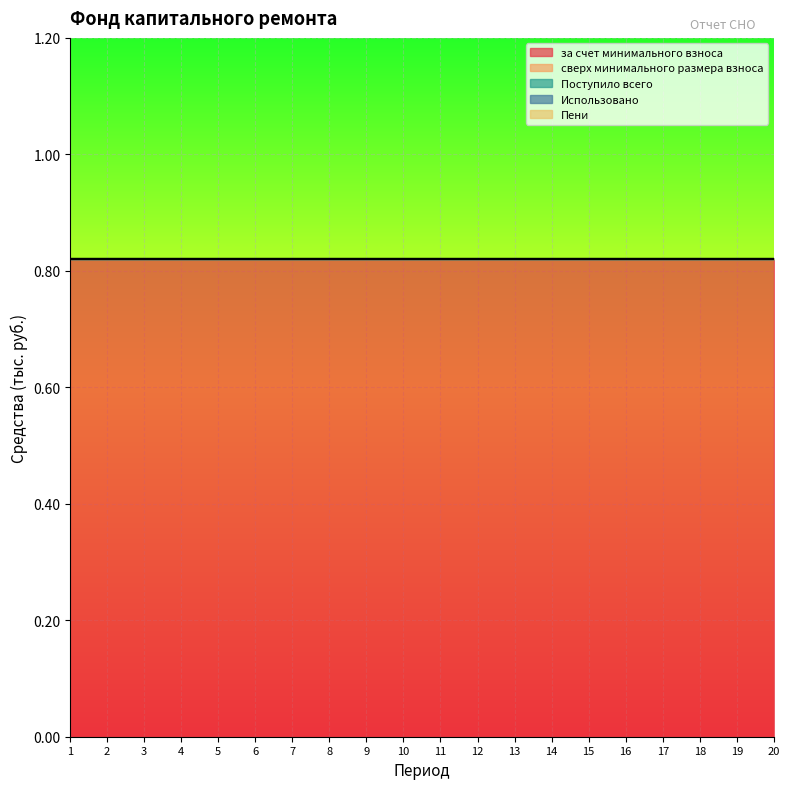

What are all the series names shown in the legend?

за счет минимального взноса, сверх минимального размера взноса, Поступило всего, Использовано, Пени